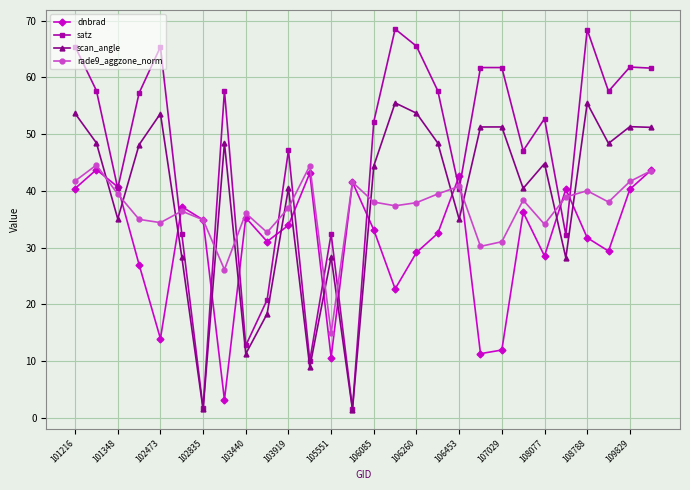

Which series has the largest range (max minus min)?

satz